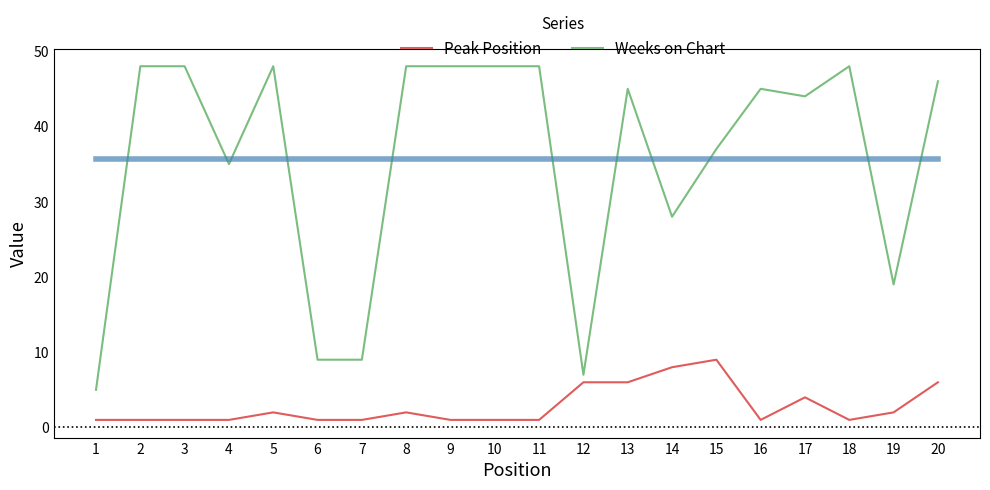

Where is Weeks on Chart nearest to the value 26?

14